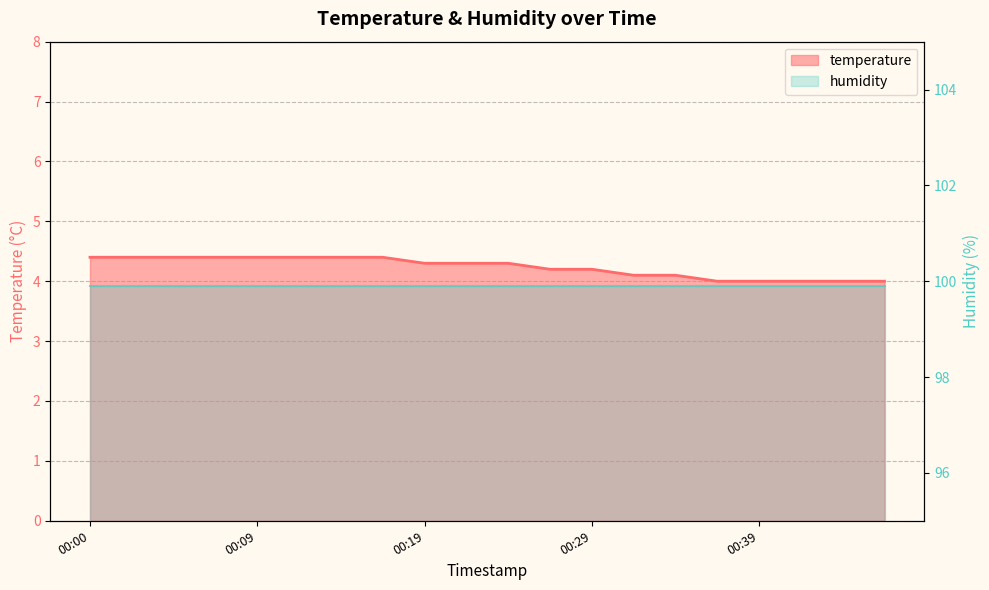

Between 00:00 and 00:34, which is larger?

00:00